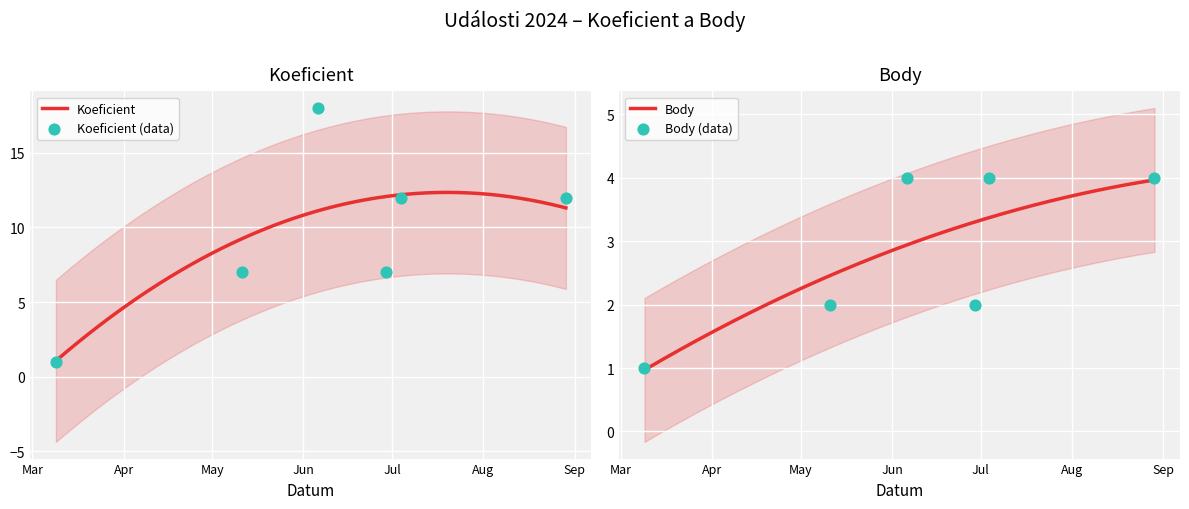

At which category is the sum across all series the highest?

2024-06-06